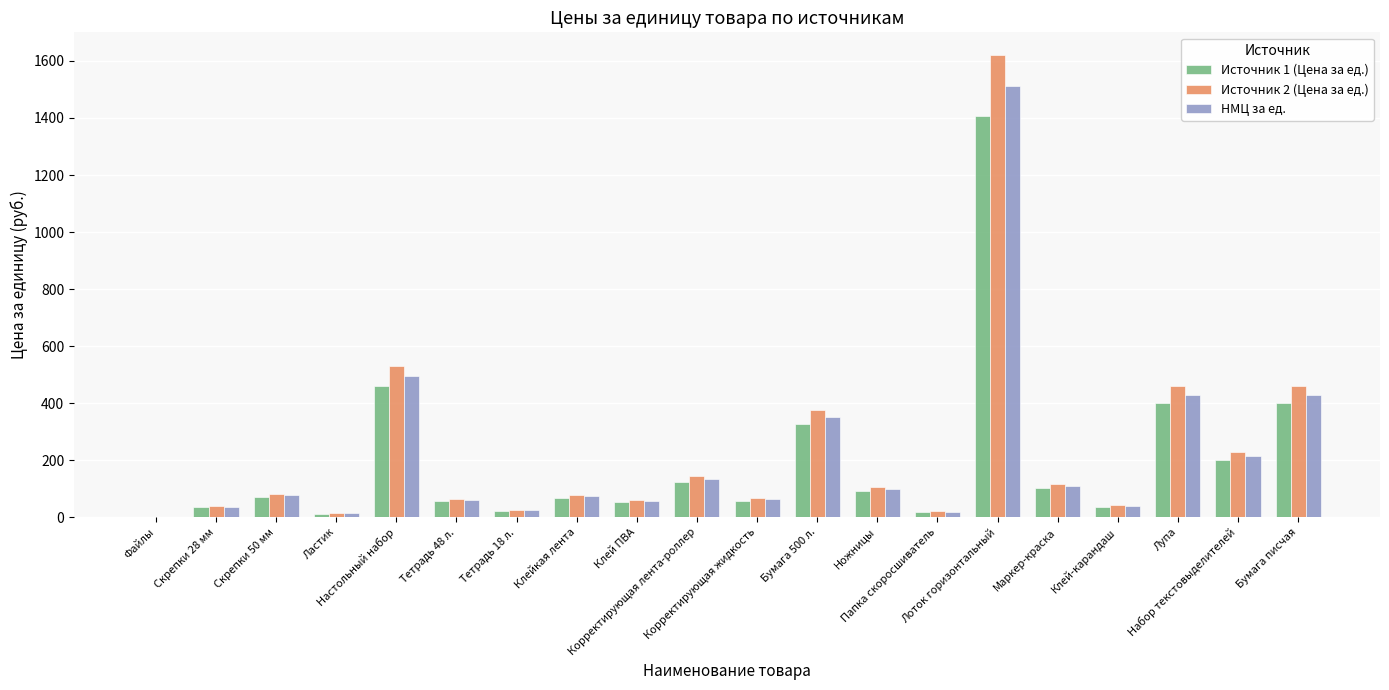

What is the total value across all series at Папка скоросшиватель?

60.2